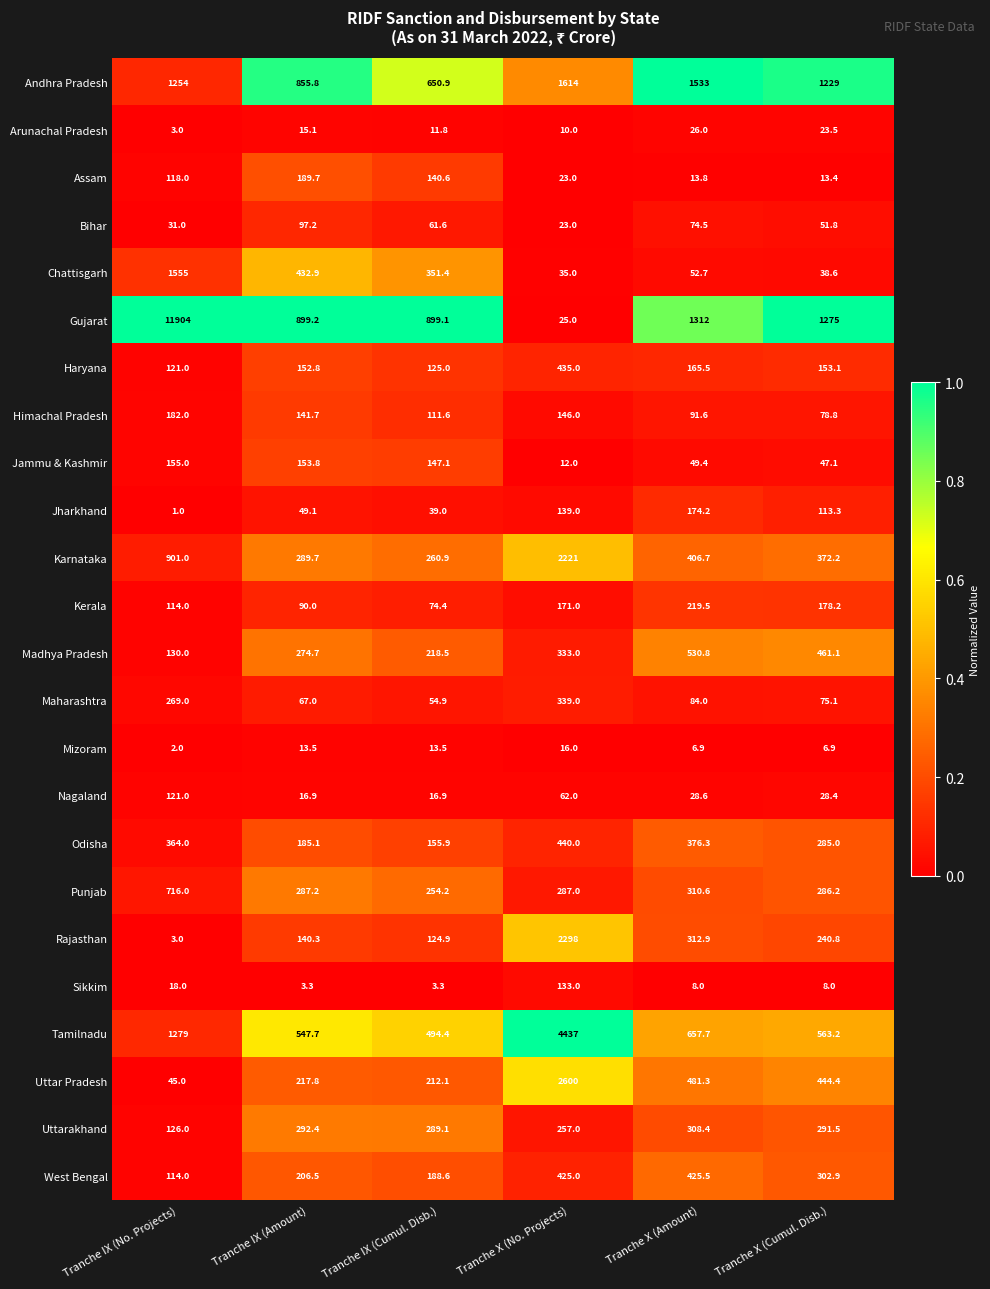

At which category is the sum across all series the highest?

Tranche IX (No. Projects)